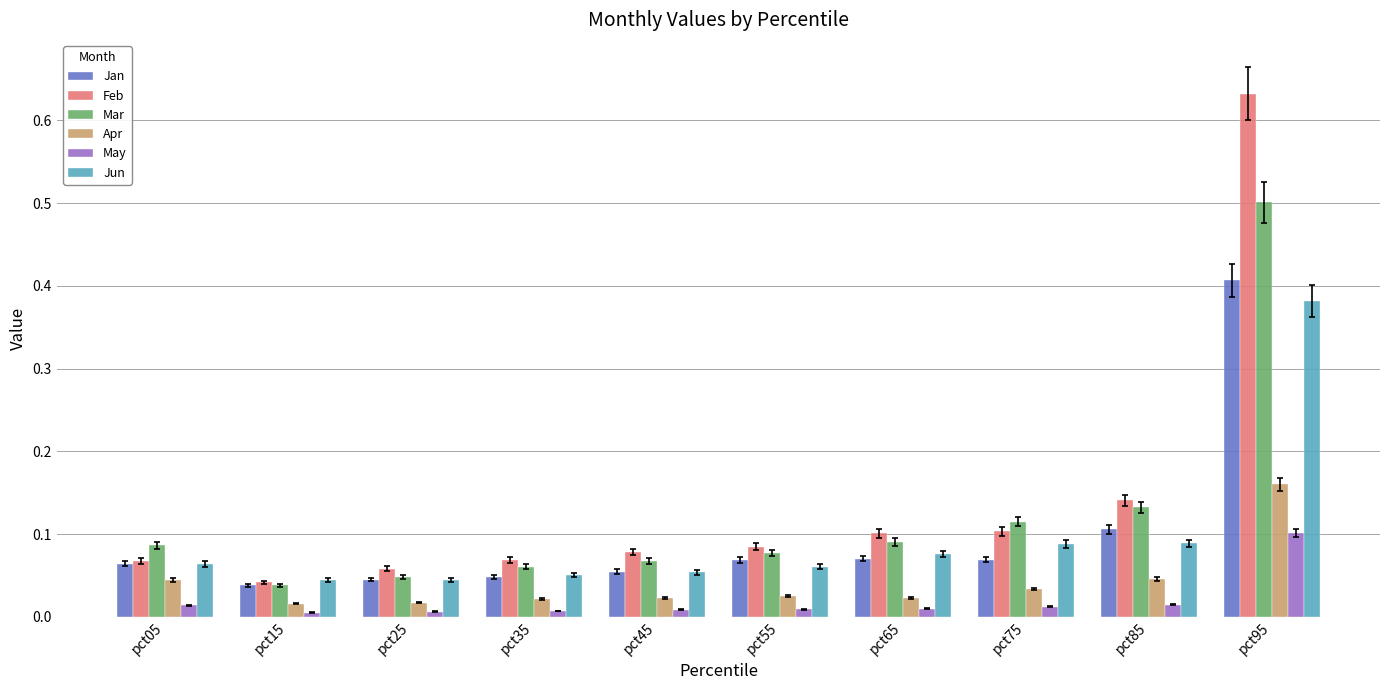

Which series has the largest range (max minus min)?

Feb